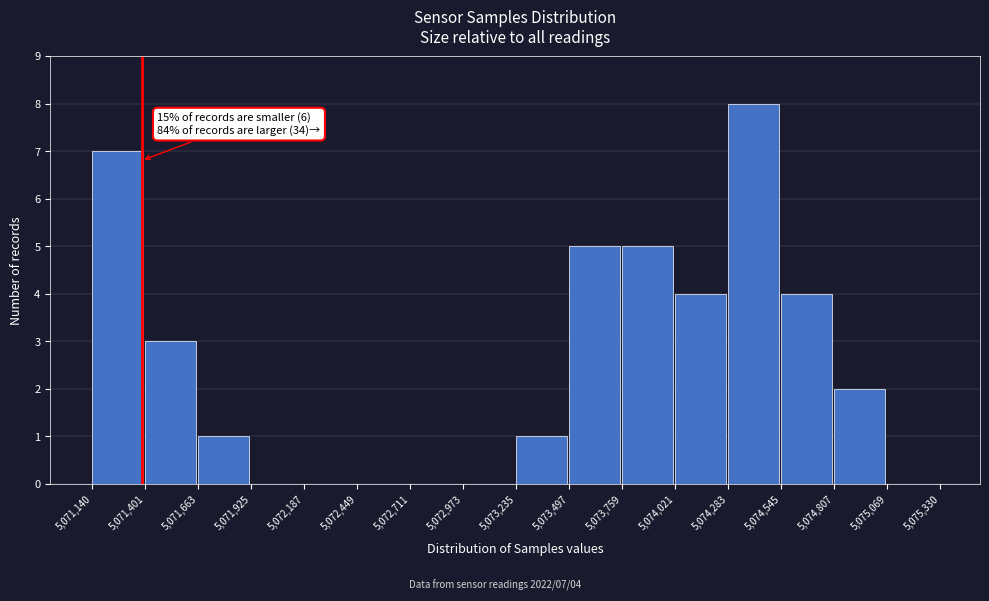

Which range on the x-axis has the tallest bar?

5,074,283 to 5,074,545